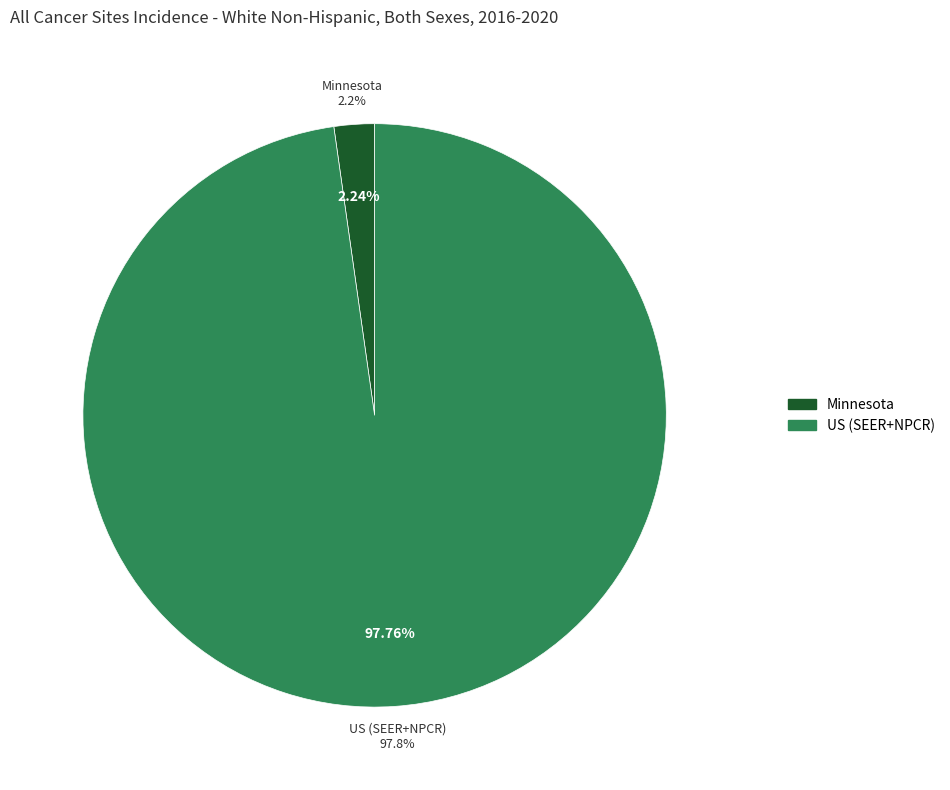

Rank the categories by value from highest to lowest.

US (SEER+NPCR), Minnesota